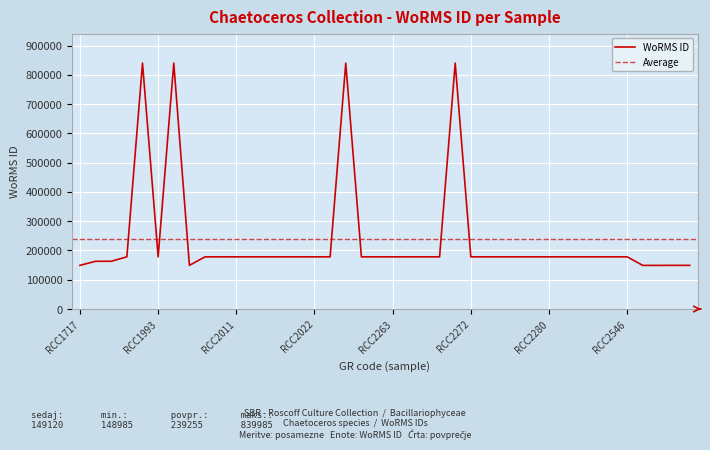

Which category has the highest value across all series?

RCC1990